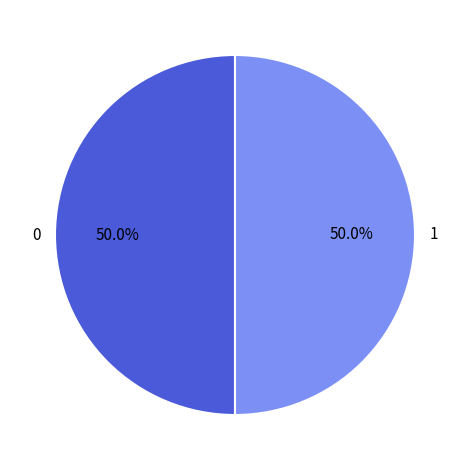

How many slices are in this pie chart?

2